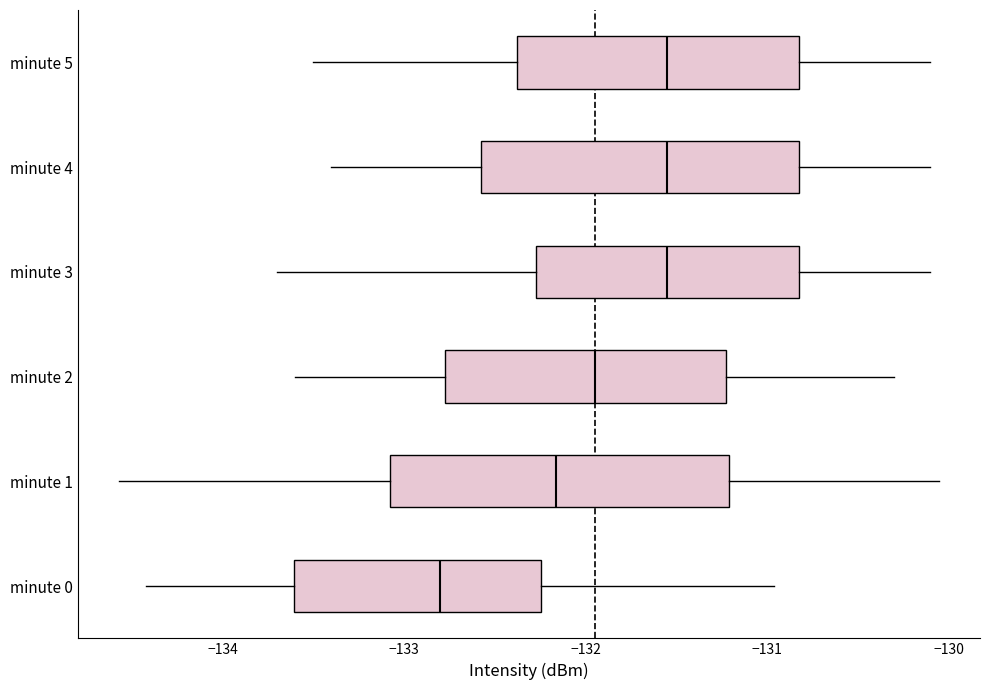

Where is the left edge of the box for minute 3 on the x-axis? The values are not printed on the chart, so give them approximately, as read against the axis.

-132.3